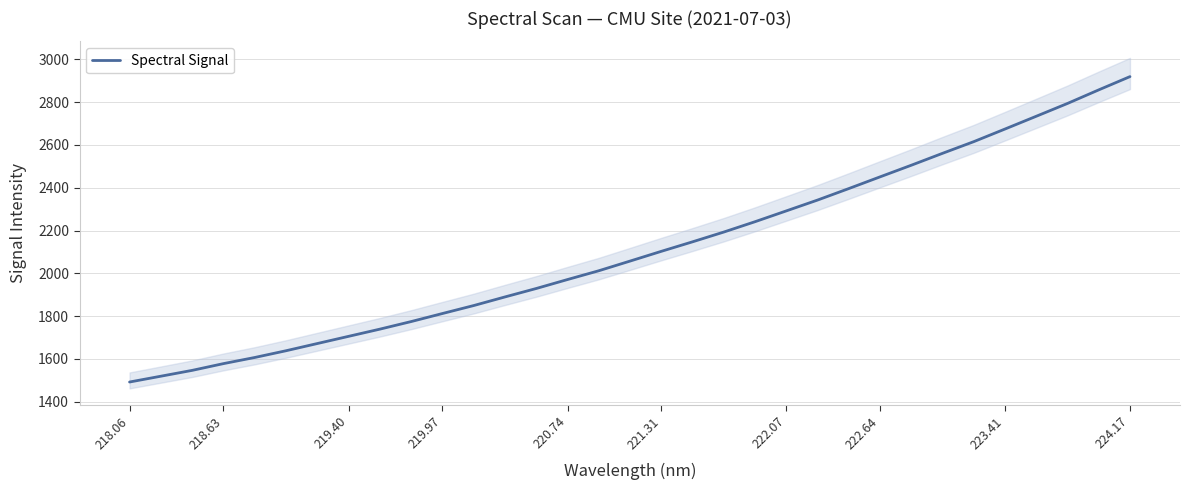

Count the number of categories in the chart.

33